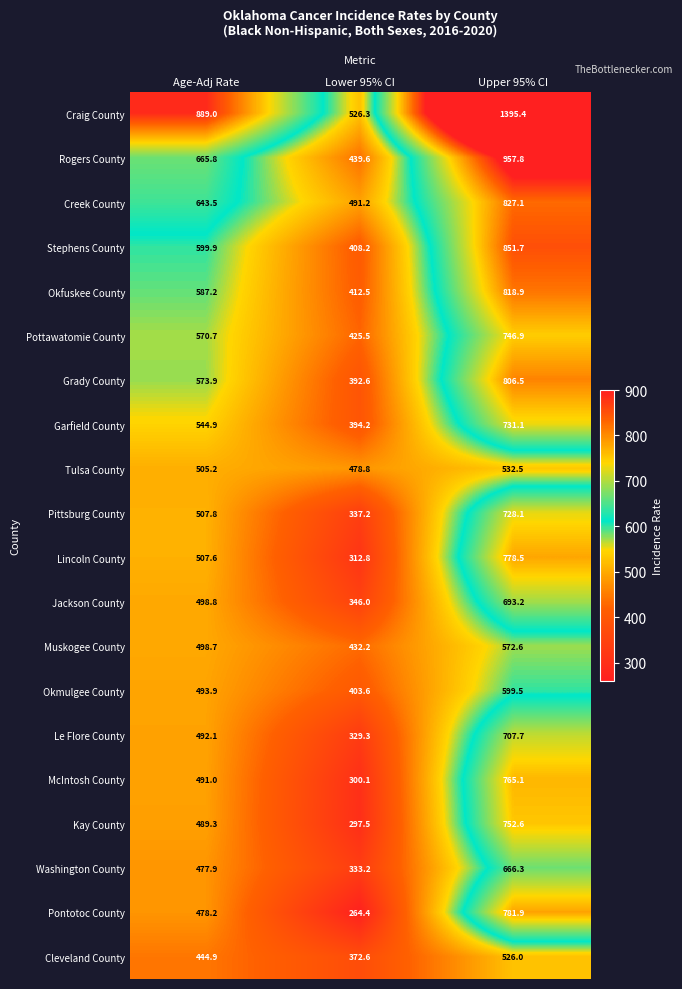

What is the total value across all series at Upper 95% CI?

15239.4